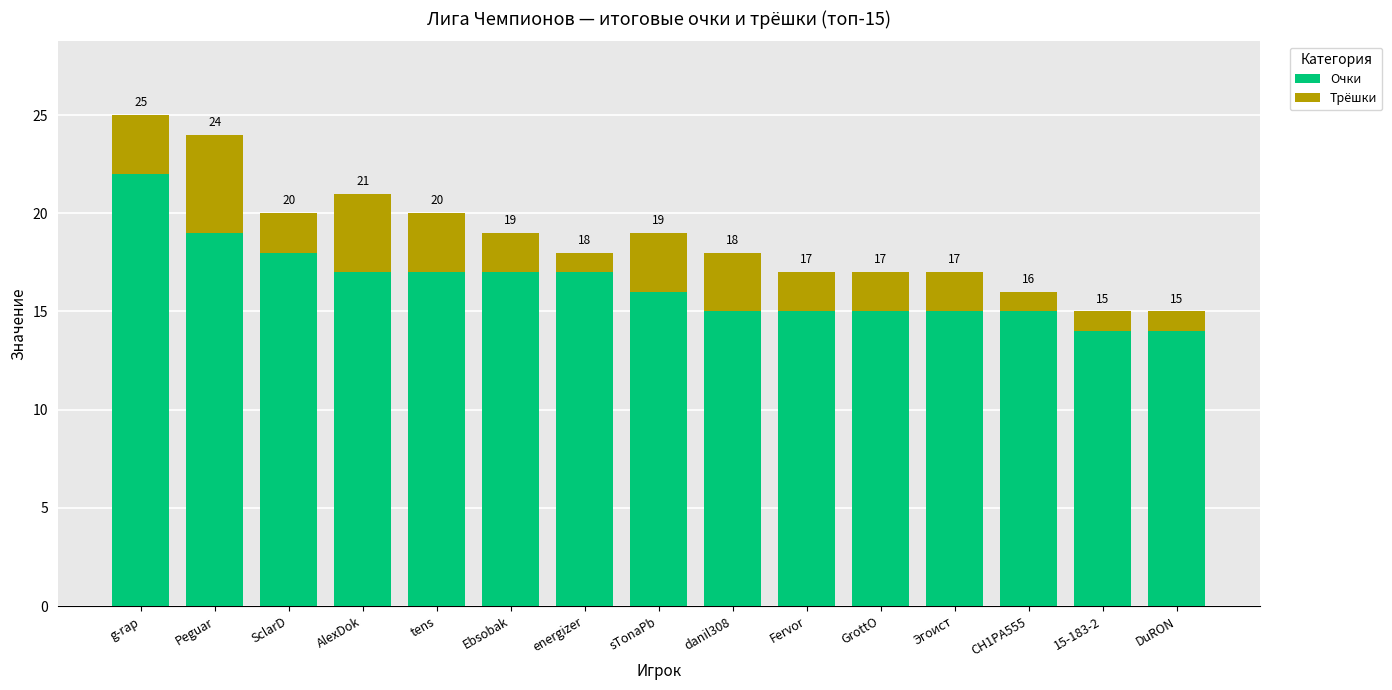

The value of Очки at AlexDok is 27. True or false?

False